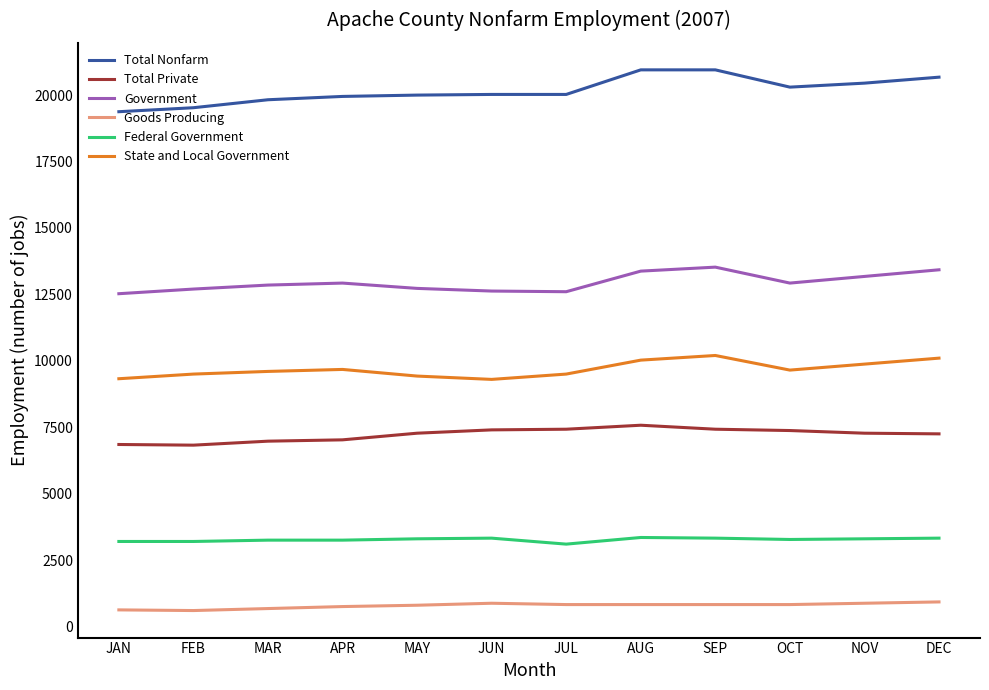

What is the minimum value shown in the chart?

600